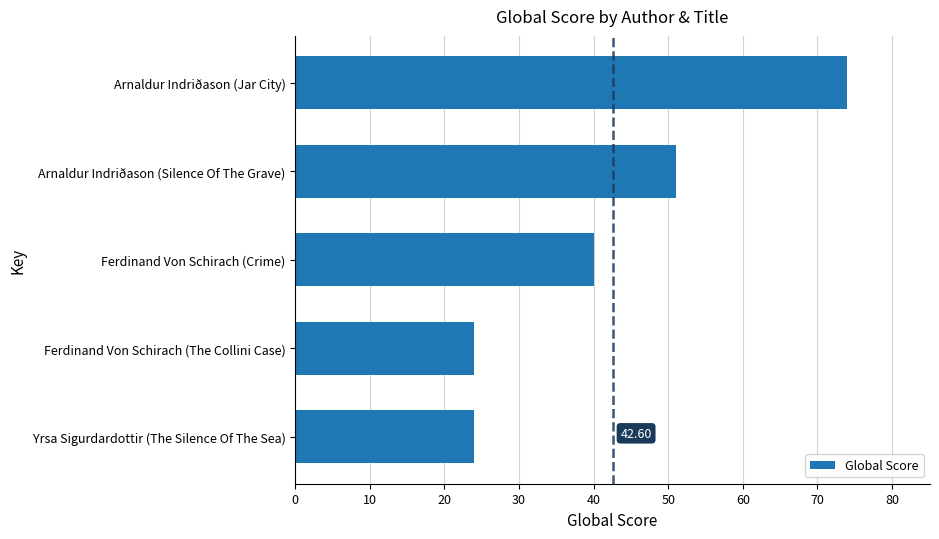

What is the change in value from Arnaldur Indriðason (Silence Of The Grave) to Ferdinand Von Schirach (The Collini Case)?

-27